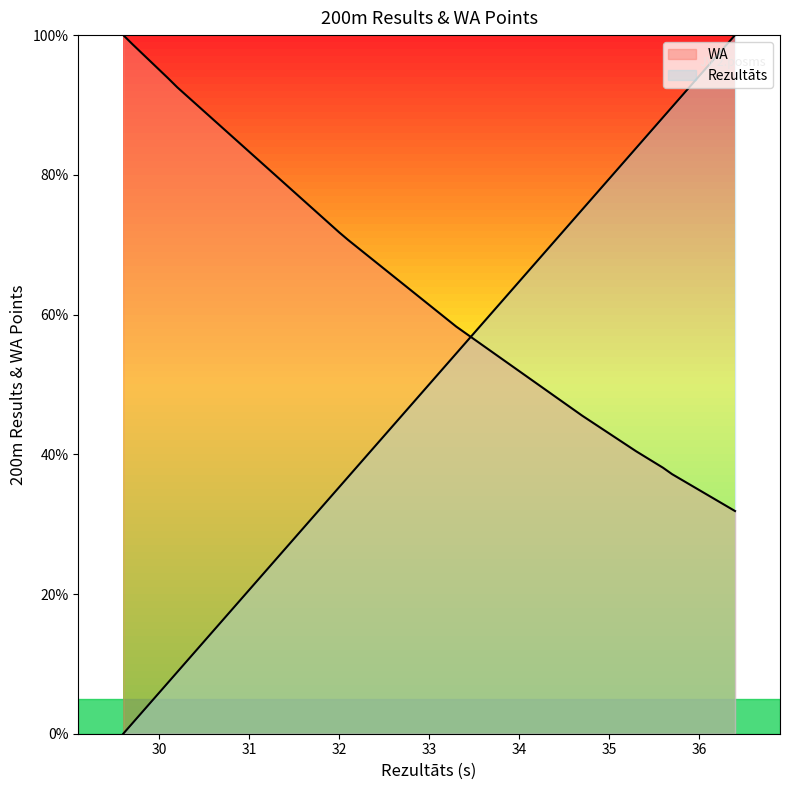

After their last crossing, which series has the higher values: WA or Rezultāts?

Rezultāts